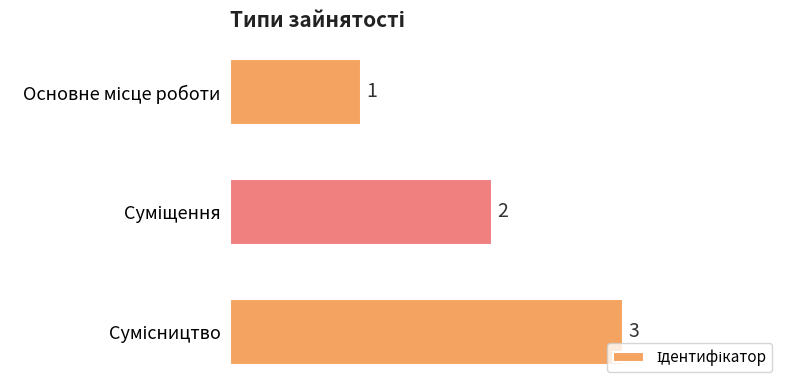

Count the values in the range 1 to 3.

3